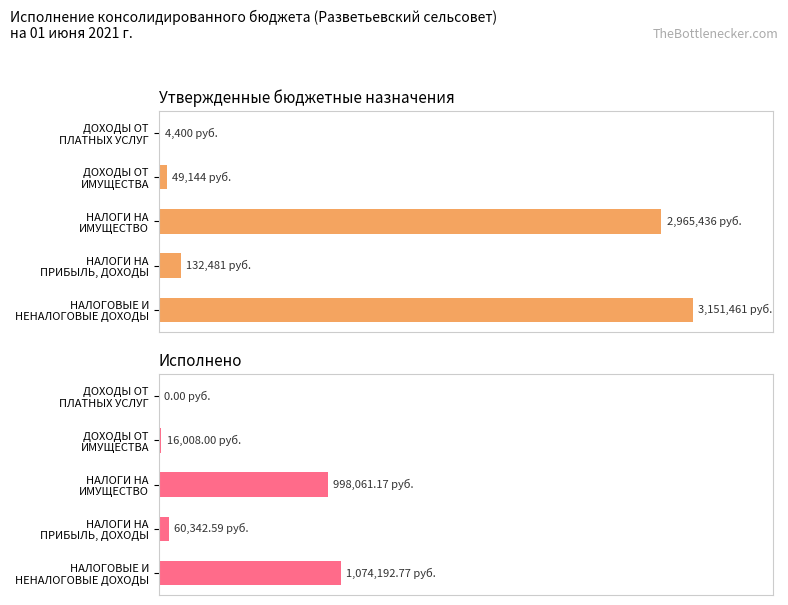

What is the sum of all Утвержденные бюджетные назначения values?

6302922.0